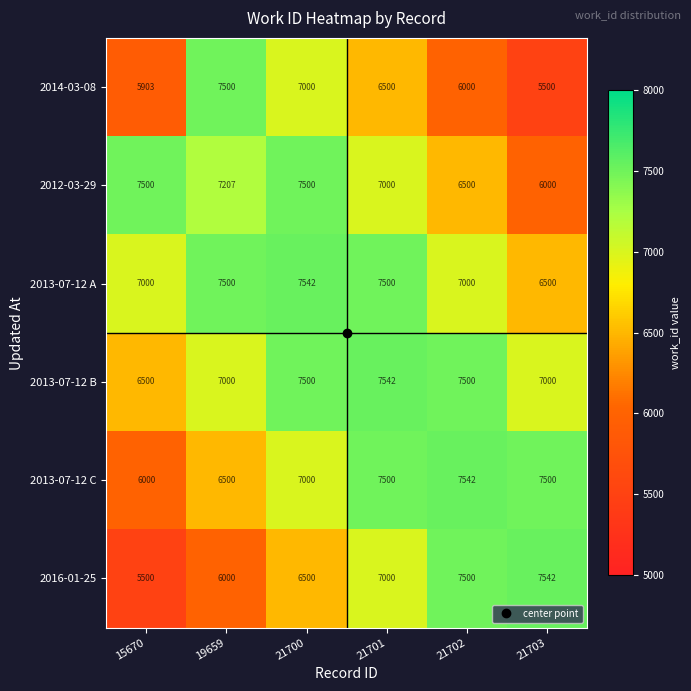

What is the minimum value shown in the chart?

5500